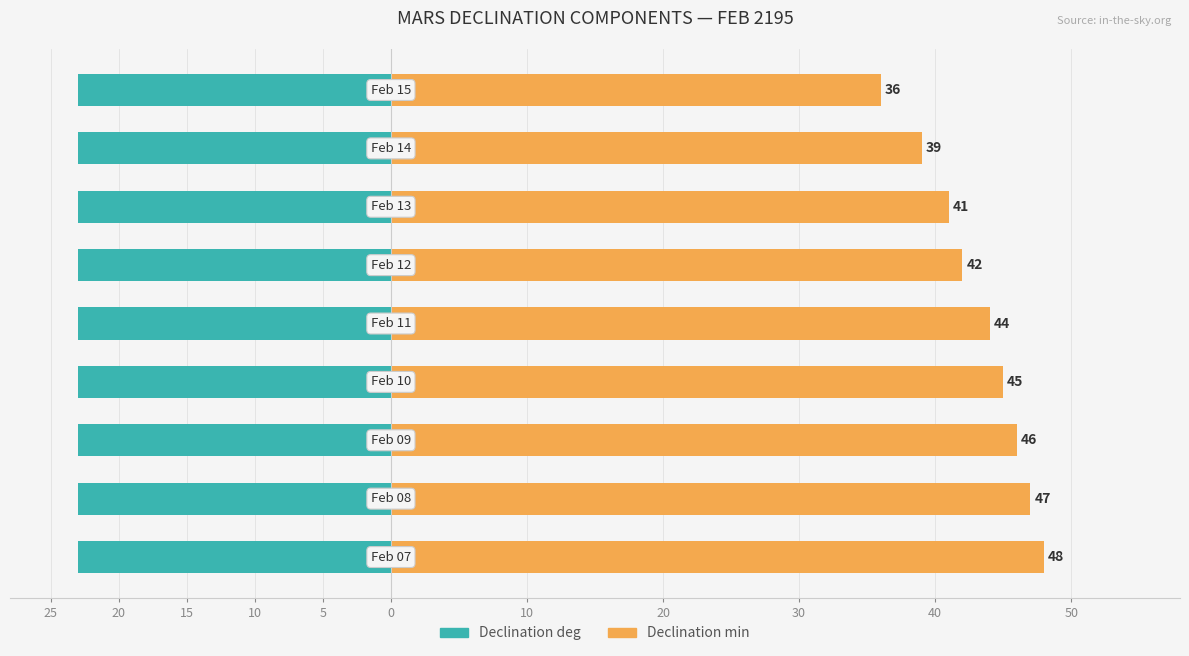

Which series changed the most between 5 and 10?

Declination min